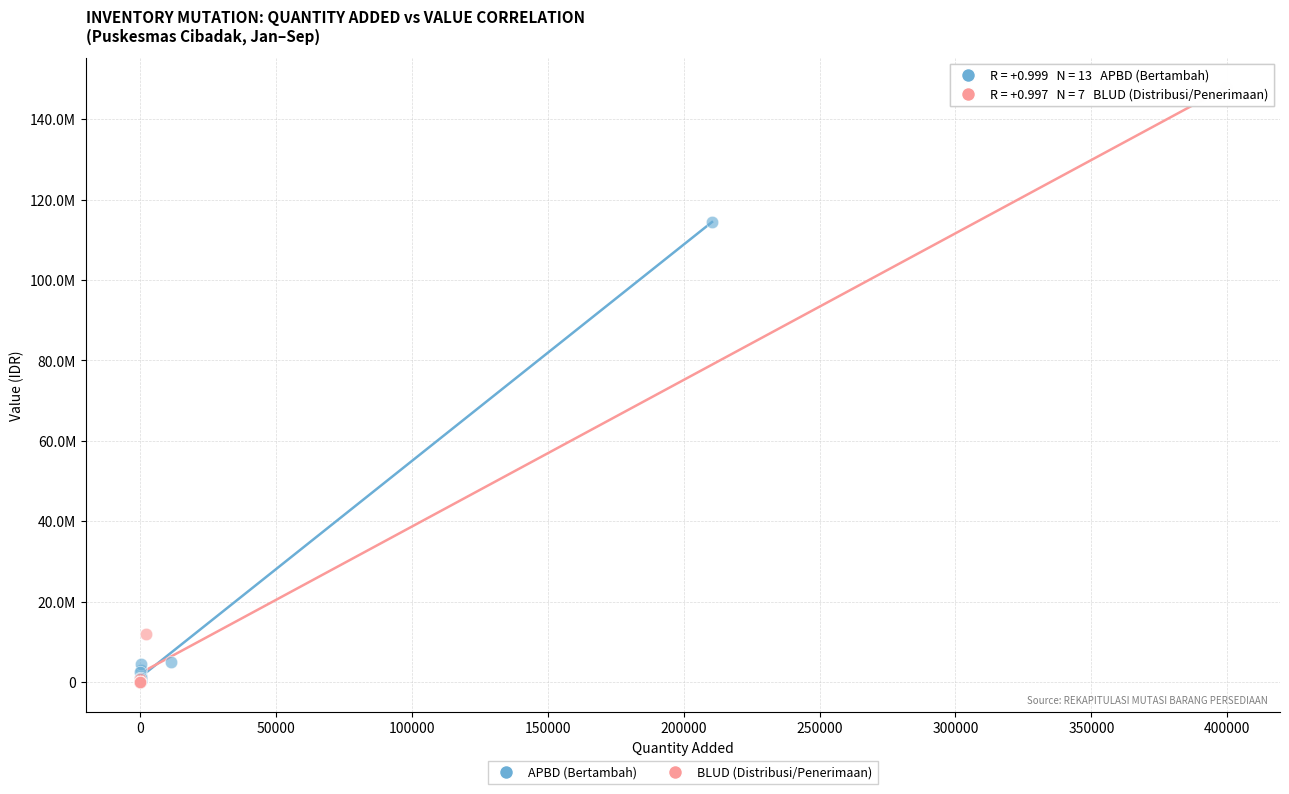

Which series has the widest spread of Y values?

BLUD (Distribusi/Penerimaan)